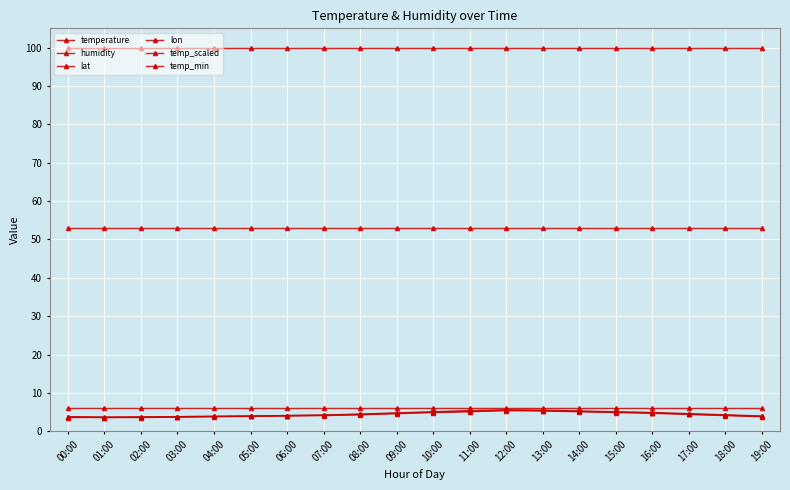

Does the chart have visible grid lines?

Yes